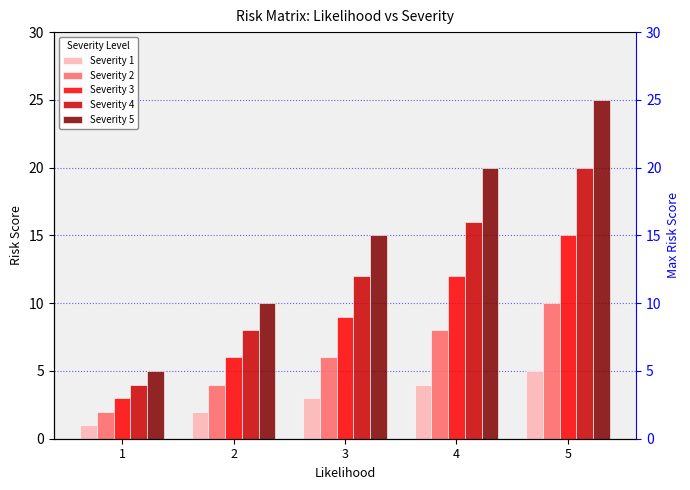

Reading left to right, extract all data points from this chart.

Severity 1: 1	2	3	4	5
Severity 2: 2	4	6	8	10
Severity 3: 3	6	9	12	15
Severity 4: 4	8	12	16	20
Severity 5: 5	10	15	20	25